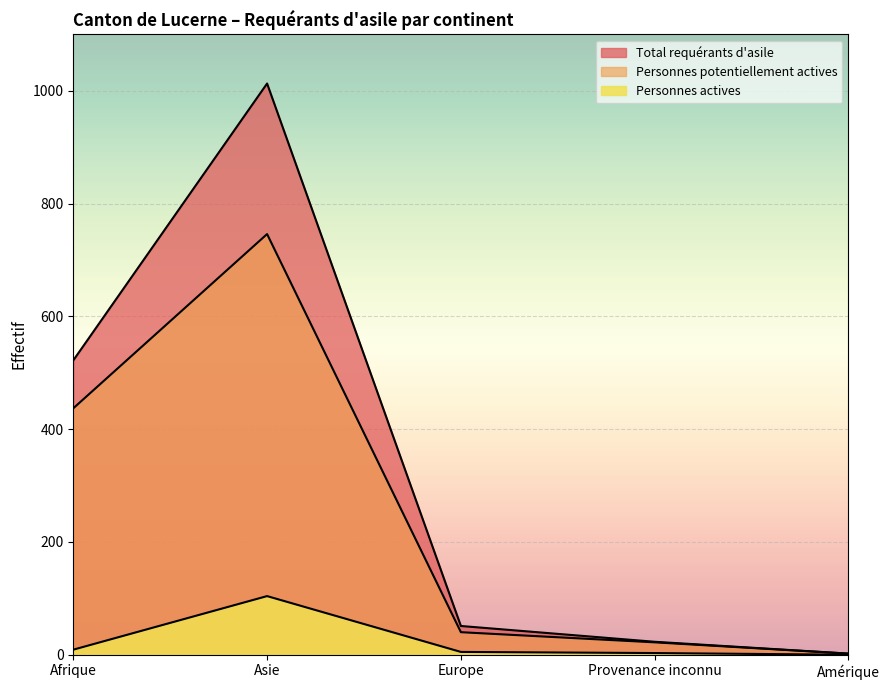

Which series has the largest range (max minus min)?

Total requérants d'asile